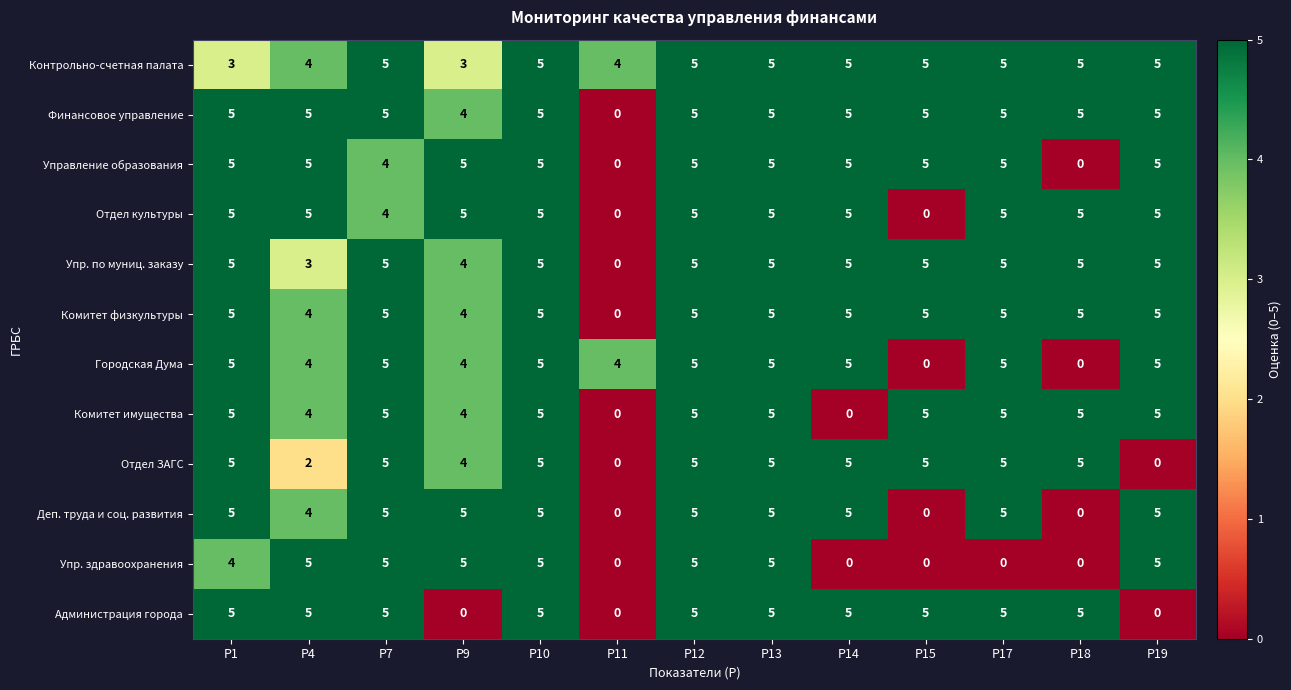

Which series changed the most between Р10 and Р17?

Упр. здравоохранения